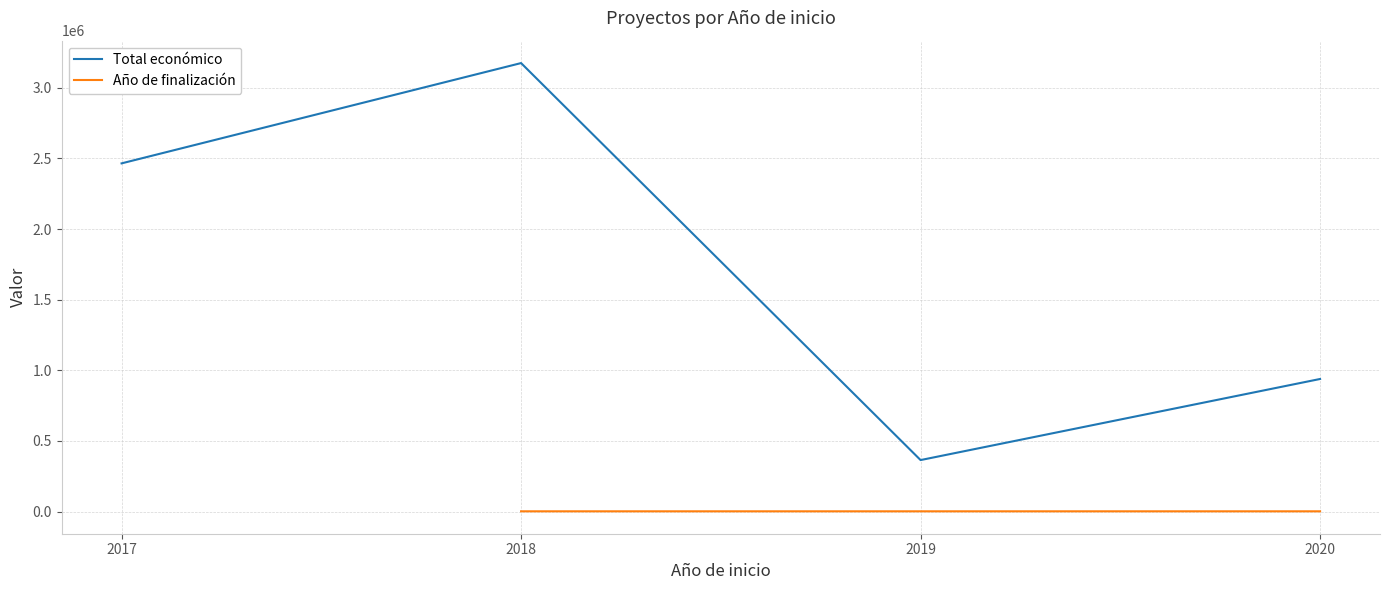

What is the approximate value of Total económico at 2018?

3174380.0